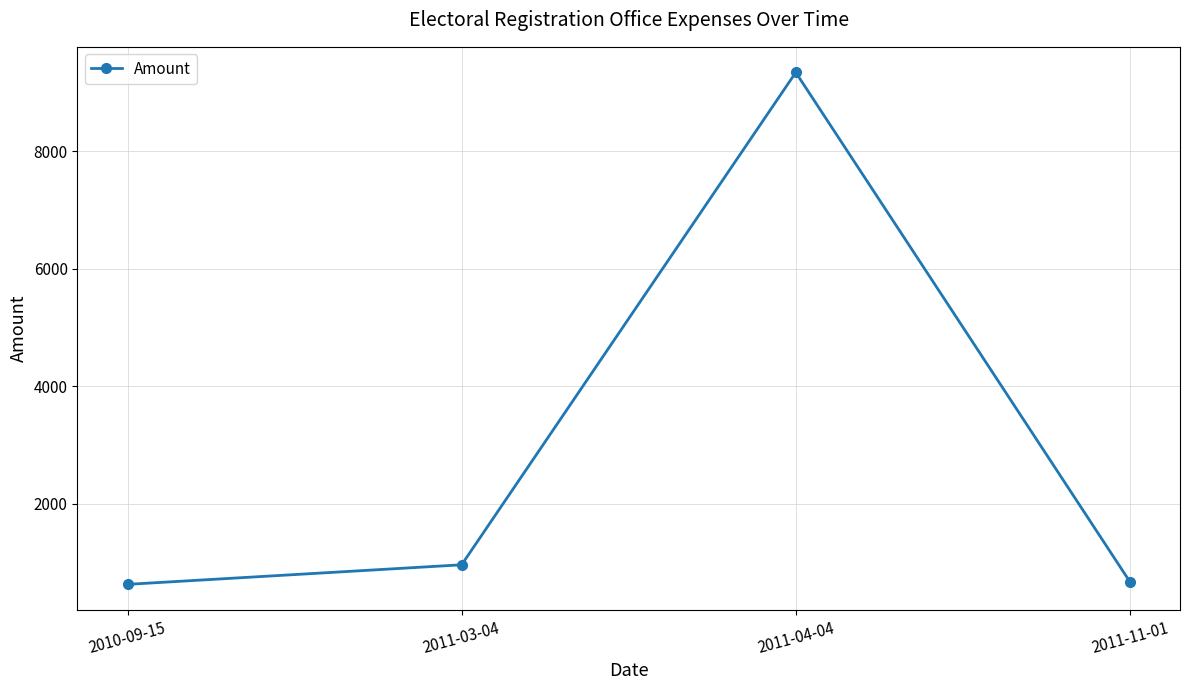

What is the ratio of the value at 2011-11-01 to the value at 2011-04-04?

0.1